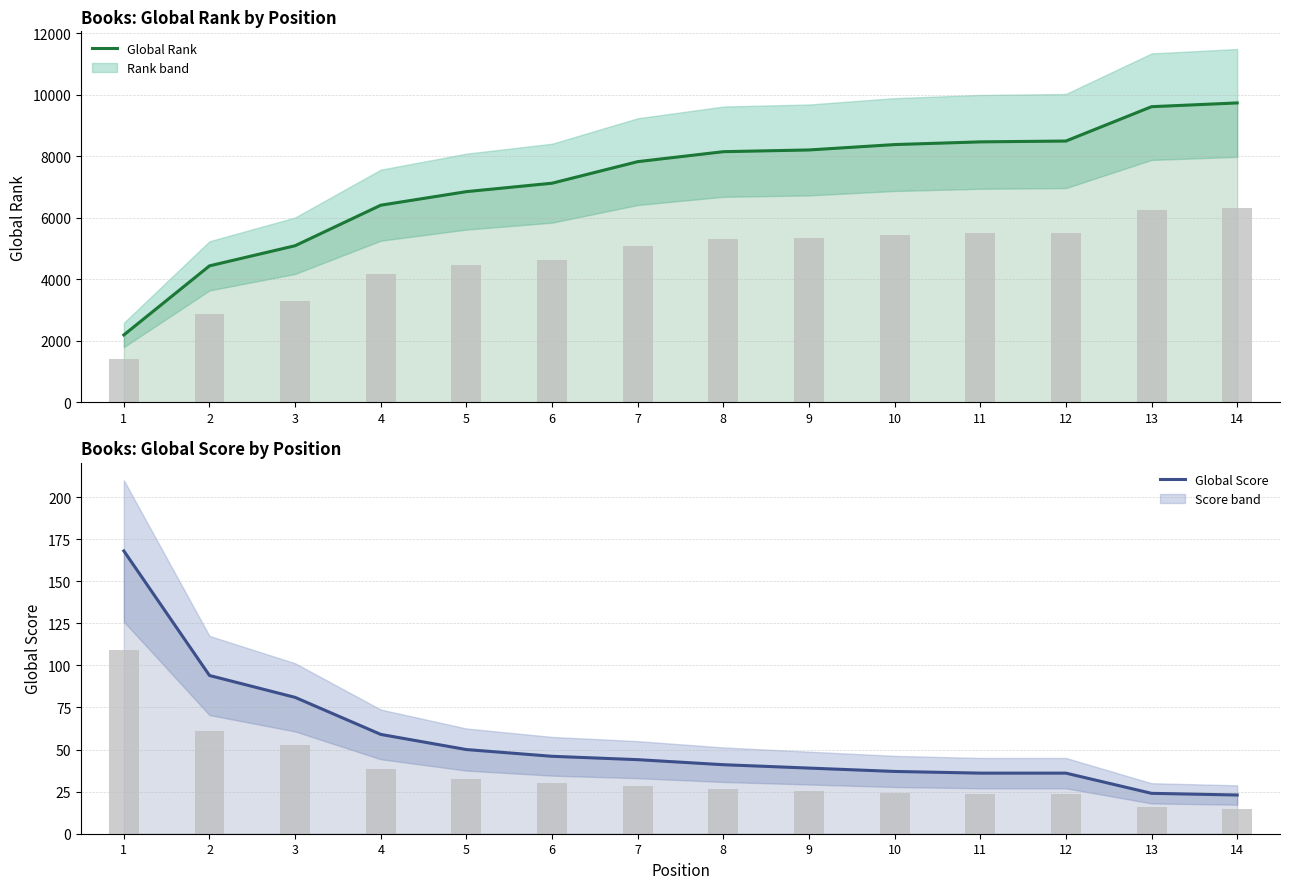

At which label does Global Rank reach its peak?

14